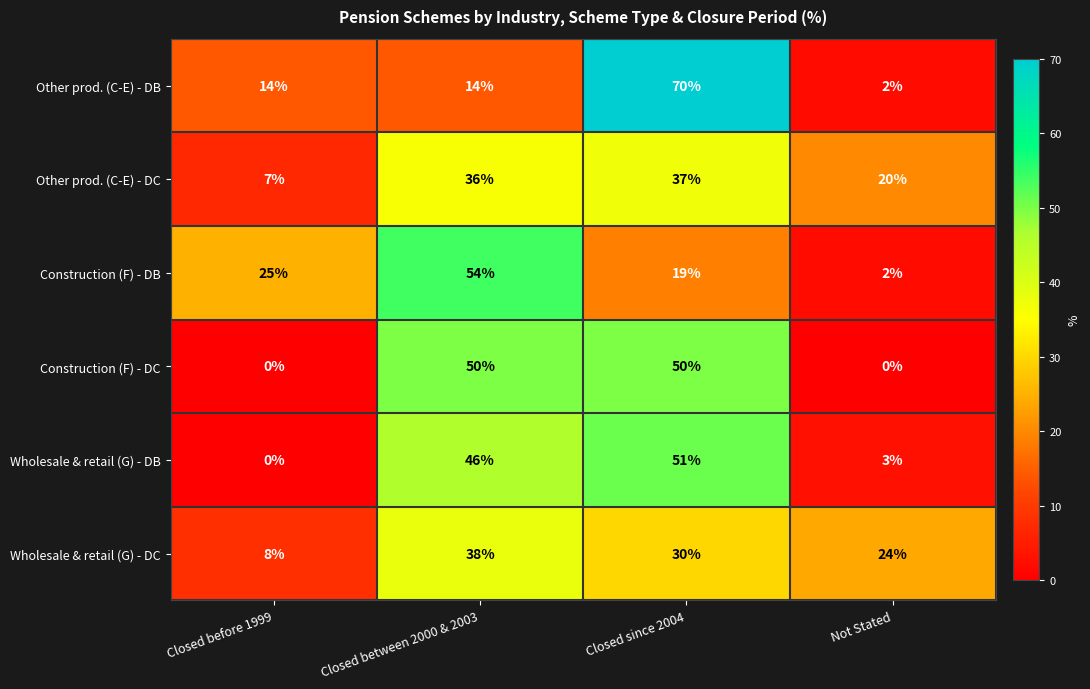

List the series in order of their peak value, highest first.

Other prod. (C-E) - DB, Construction (F) - DB, Wholesale & retail (G) - DB, Construction (F) - DC, Wholesale & retail (G) - DC, Other prod. (C-E) - DC